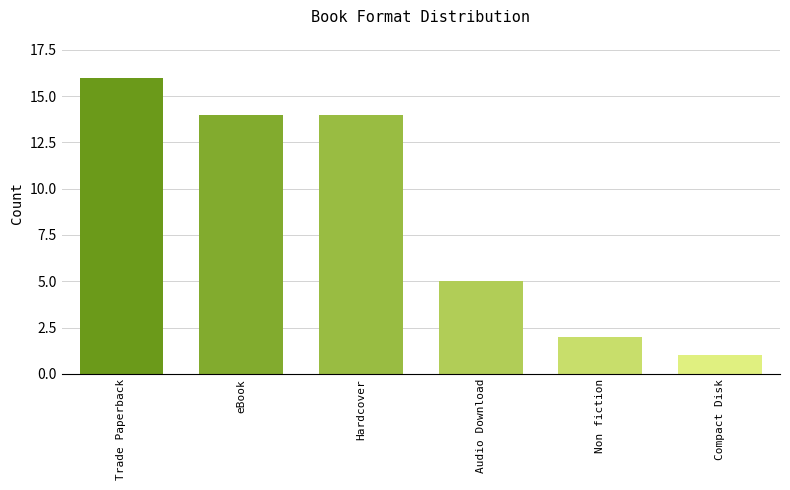

At which label is the value closest to 8?

Audio Download